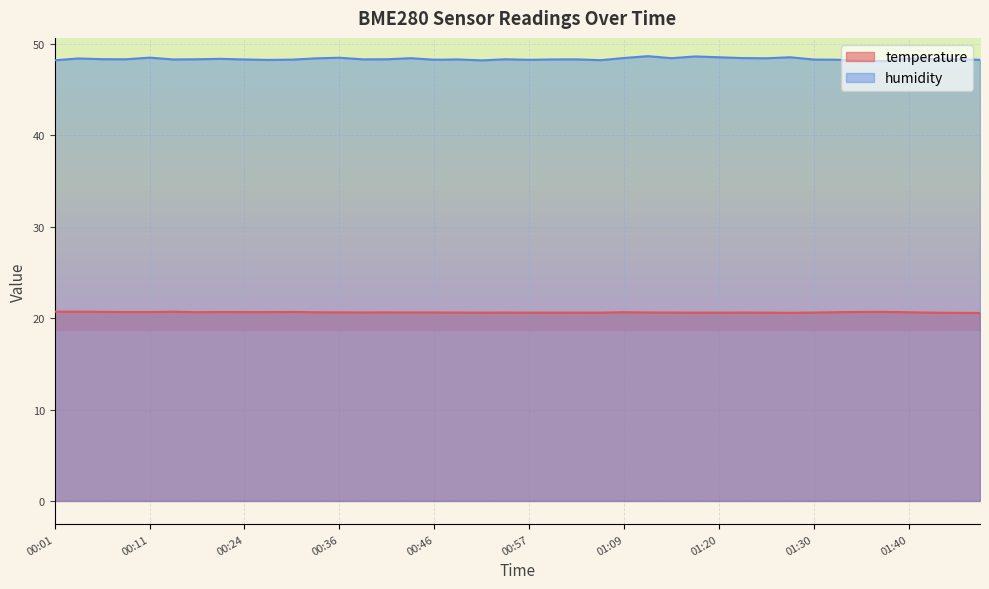

How many lines are shown in the chart?

2